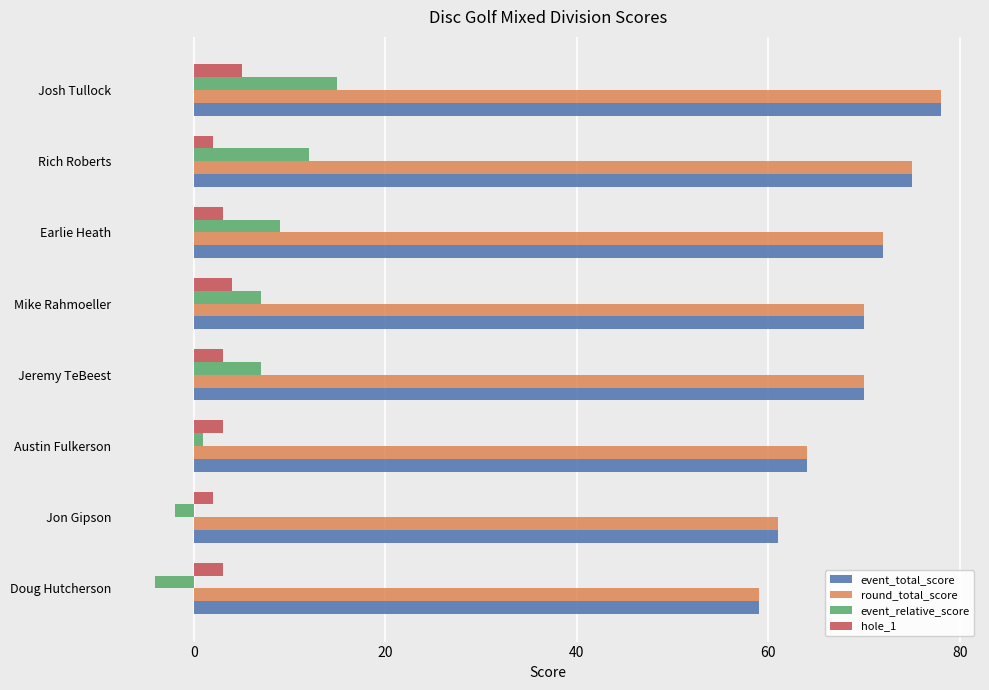

What is the difference between the round_total_score values at Mike Rahmoeller and Doug Hutcherson?

11